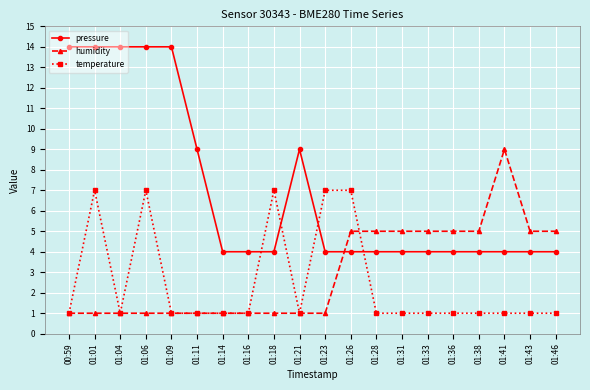

What is the value of the humidity point at the 16th from the left?

5